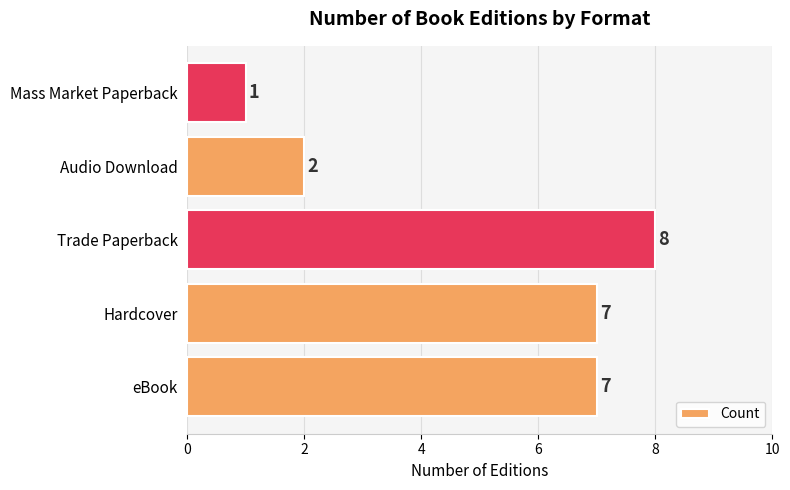

At which label is the value closest to 4?

Audio Download